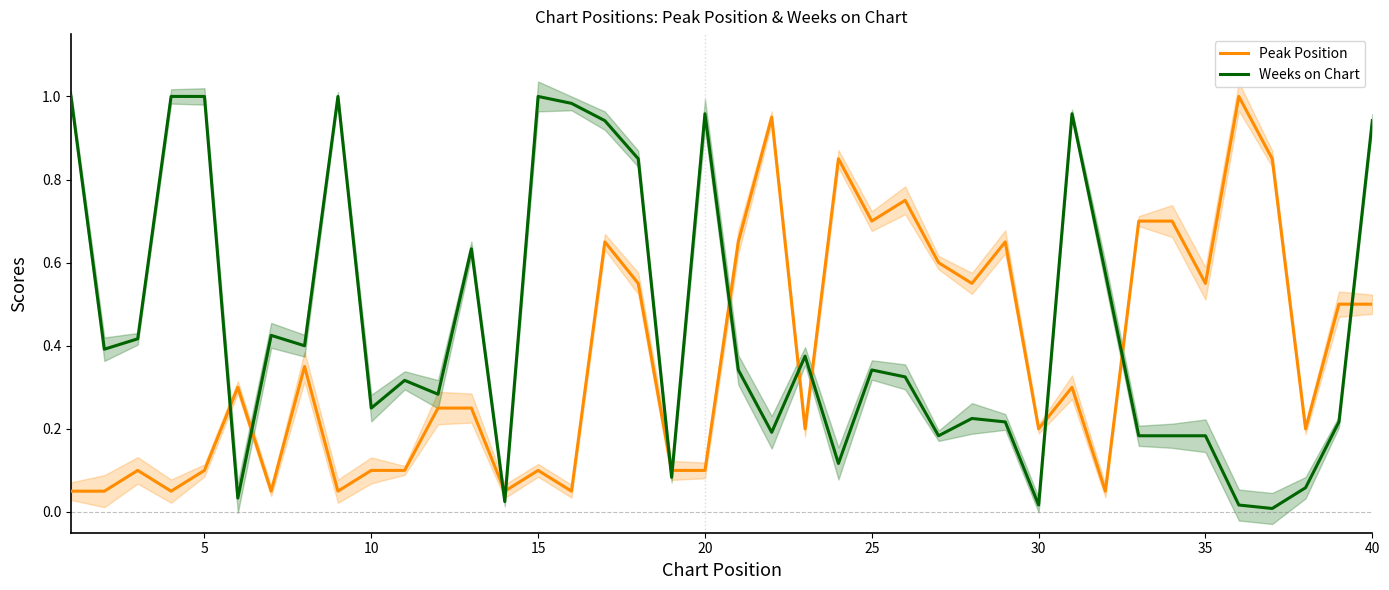

The value of Peak Position at 15 is 0.0. True or false?

False